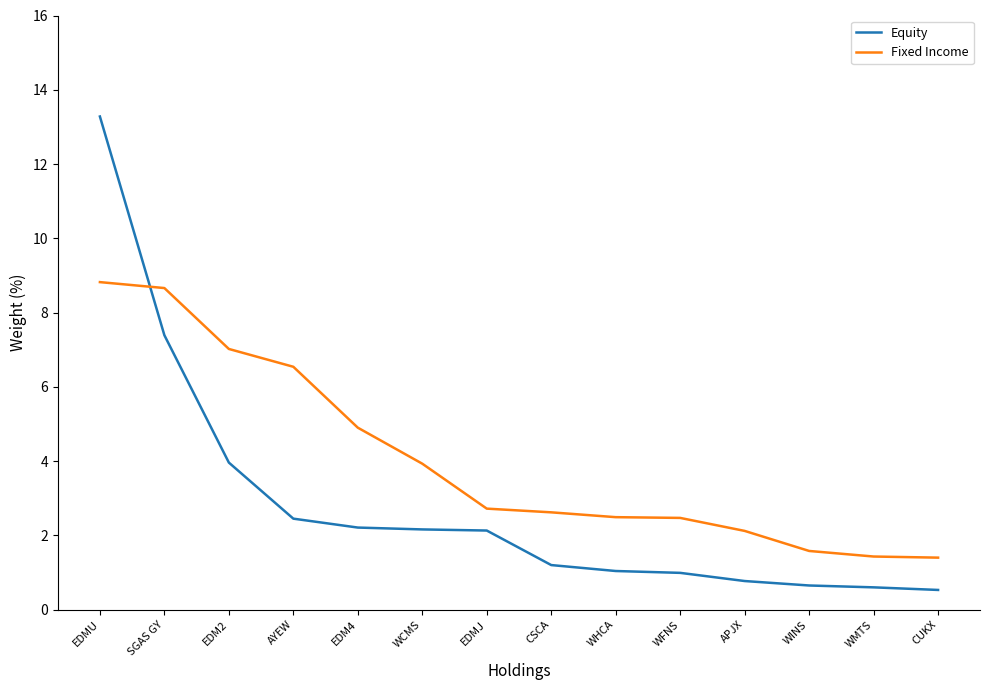

Is it true that Equity equals 6.7 at EDM2?

False